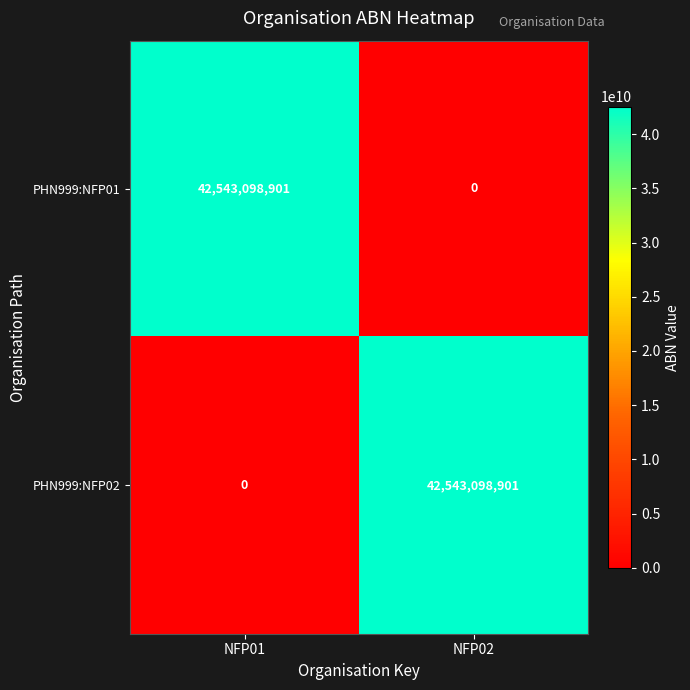

What is the difference between the maximum and minimum values in the PHN999:NFP01 series?

42543098901